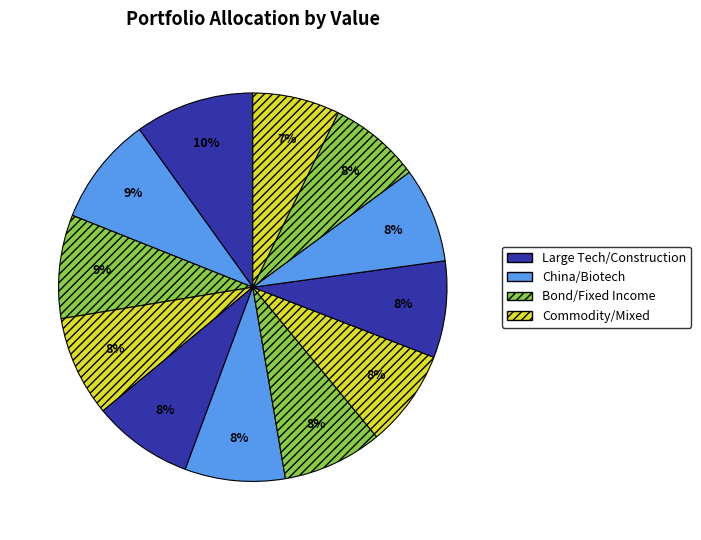

How many segments does this pie chart have?

12